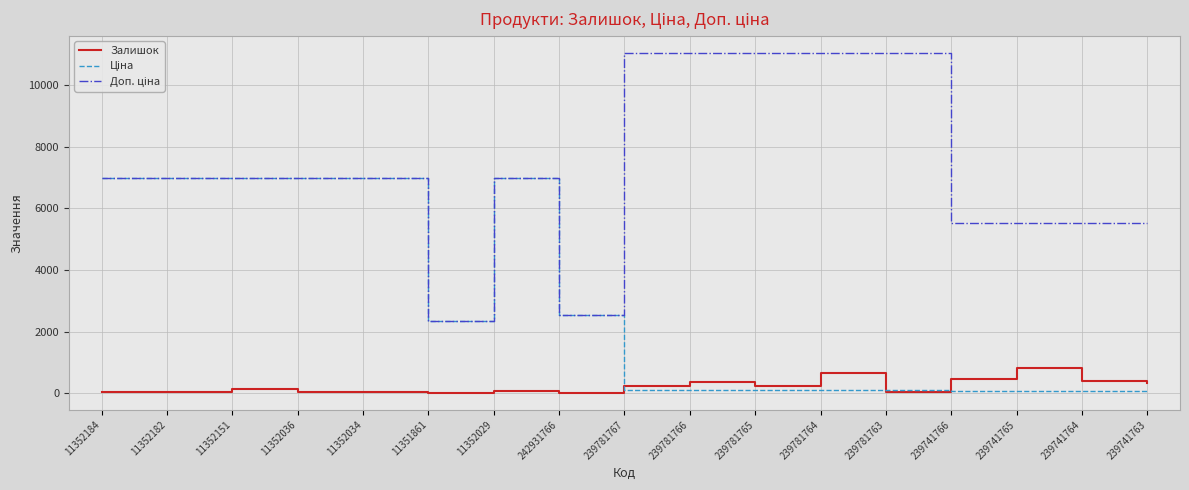

What is the greatest value displayed?

11055.0